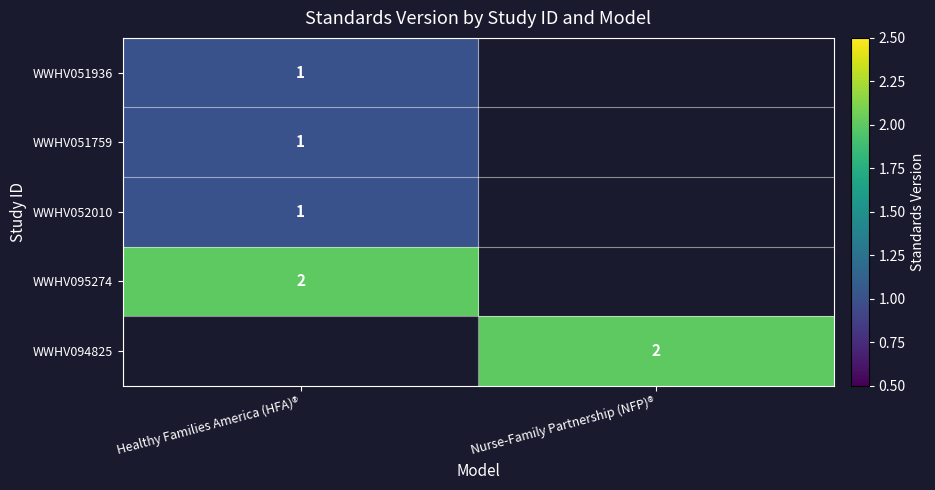

At which category does the chart reach its minimum across all series?

Healthy Families America (HFA)®